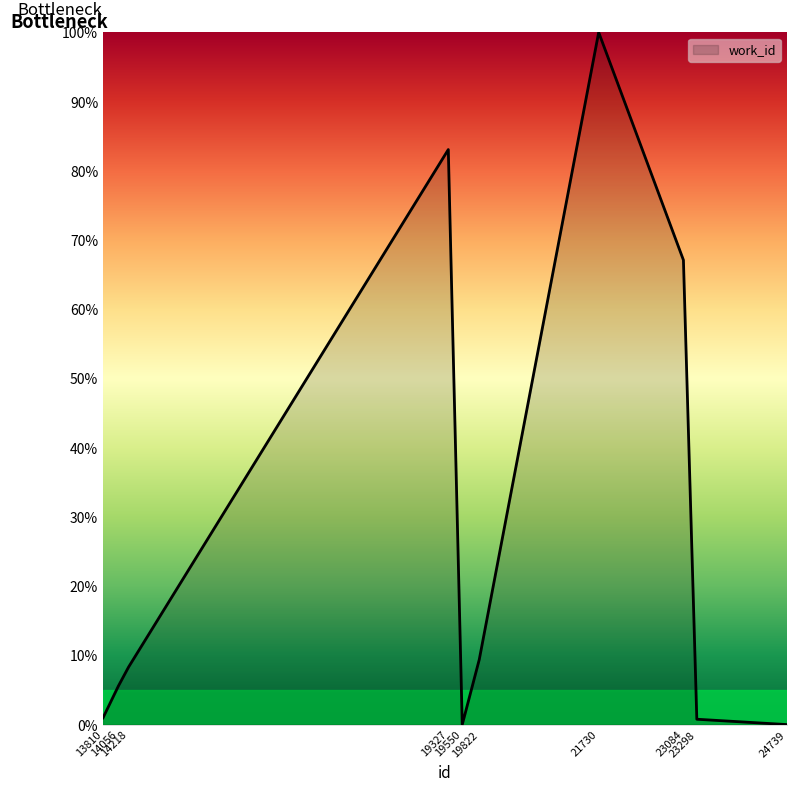

Is it true that the value at 24739 is -61.9?

False